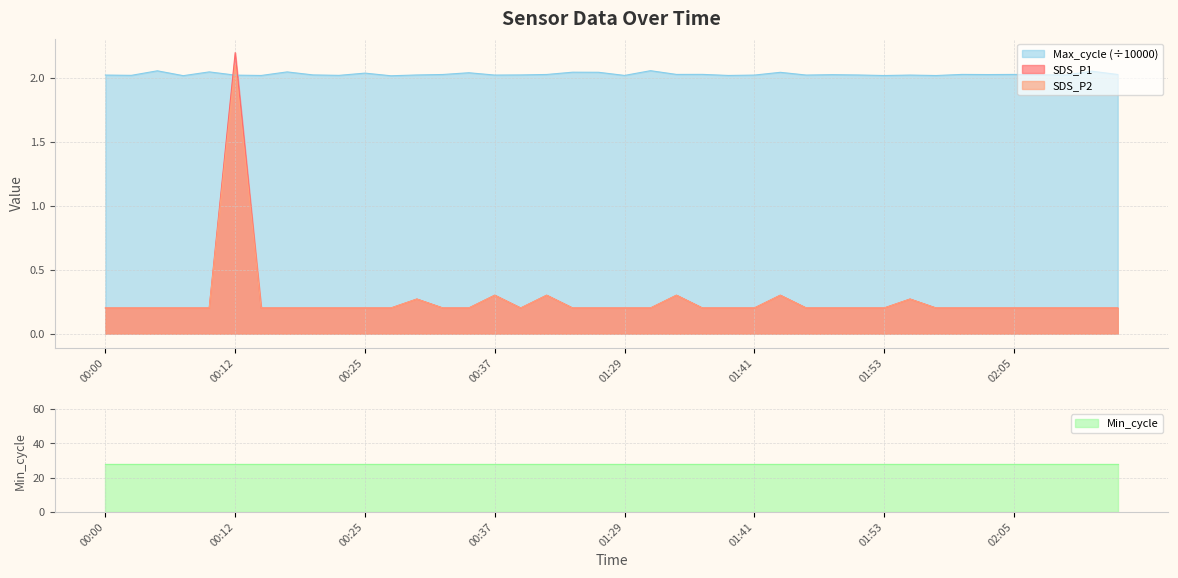

The SDS_P1 series shows 0.2 at 01:48. True or false?

True